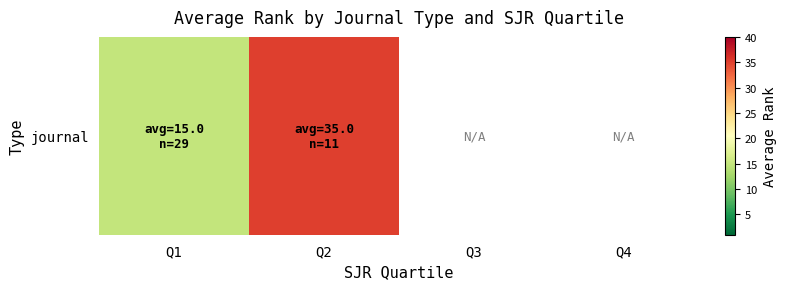

What is the difference between the maximum and minimum values?

20.0